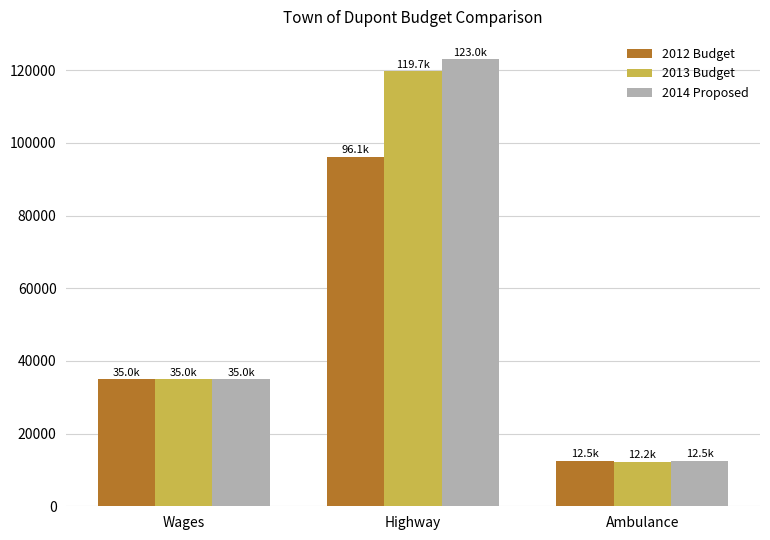

How many bars are there in each group?

3